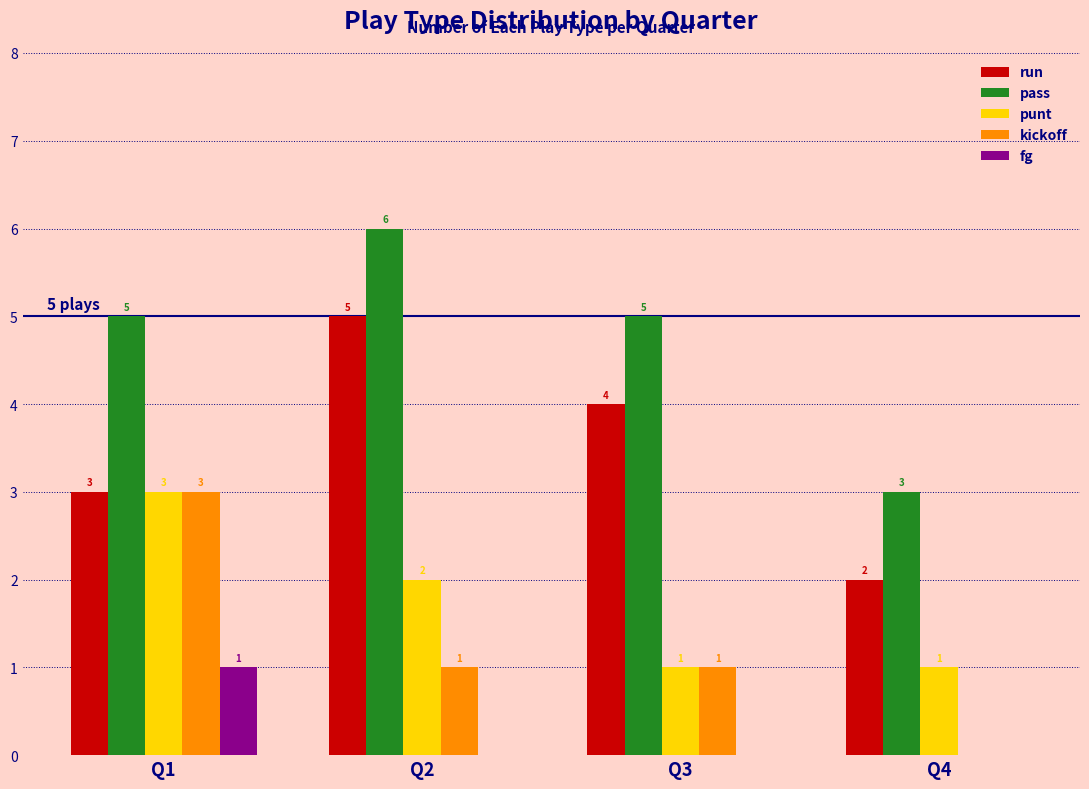

What is the sum of the kickoff values at Q1 and Q4?

3